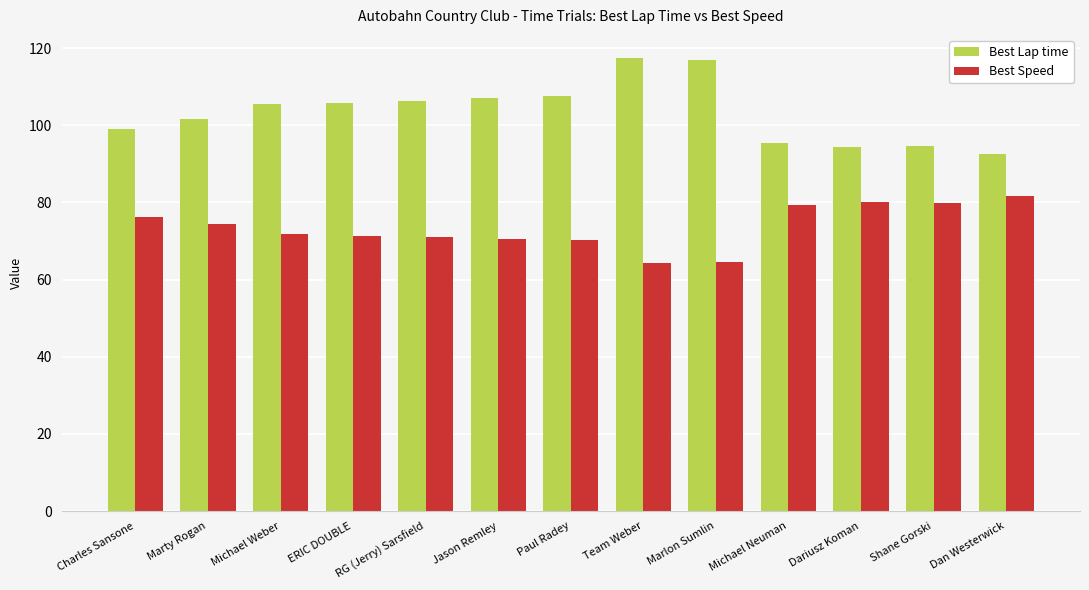

What is the value of the Best Speed bar at the 1st from the left?

76.3